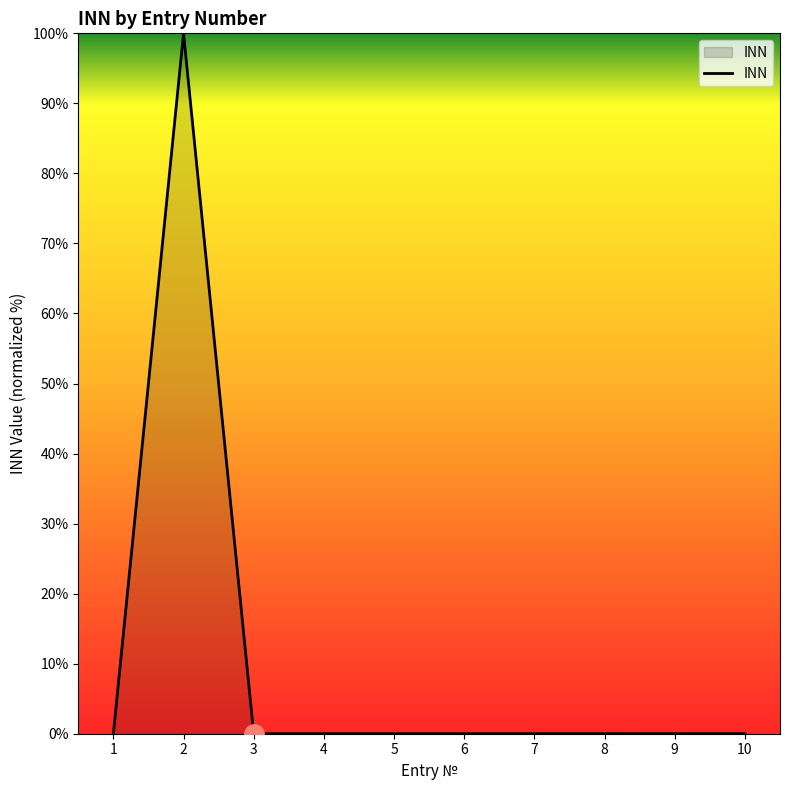

How many lines are shown in the chart?

1